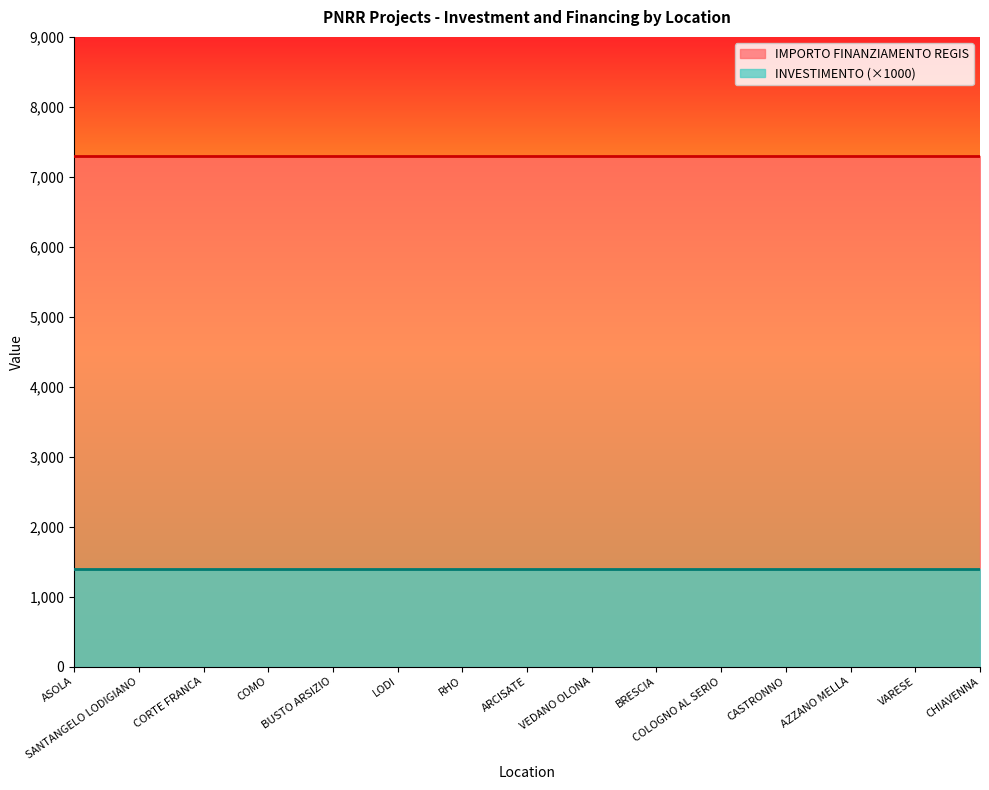

What is the label of the 9th point from the right?

RHO